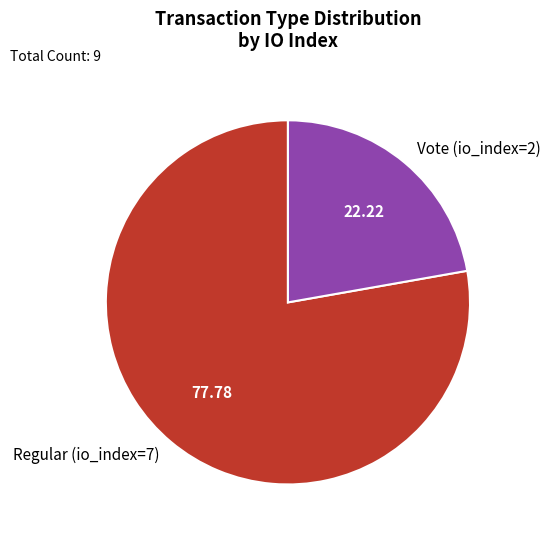

Approximately how many times larger is the value at Vote (io_index=2) compared to Regular (io_index=7)?

0.3